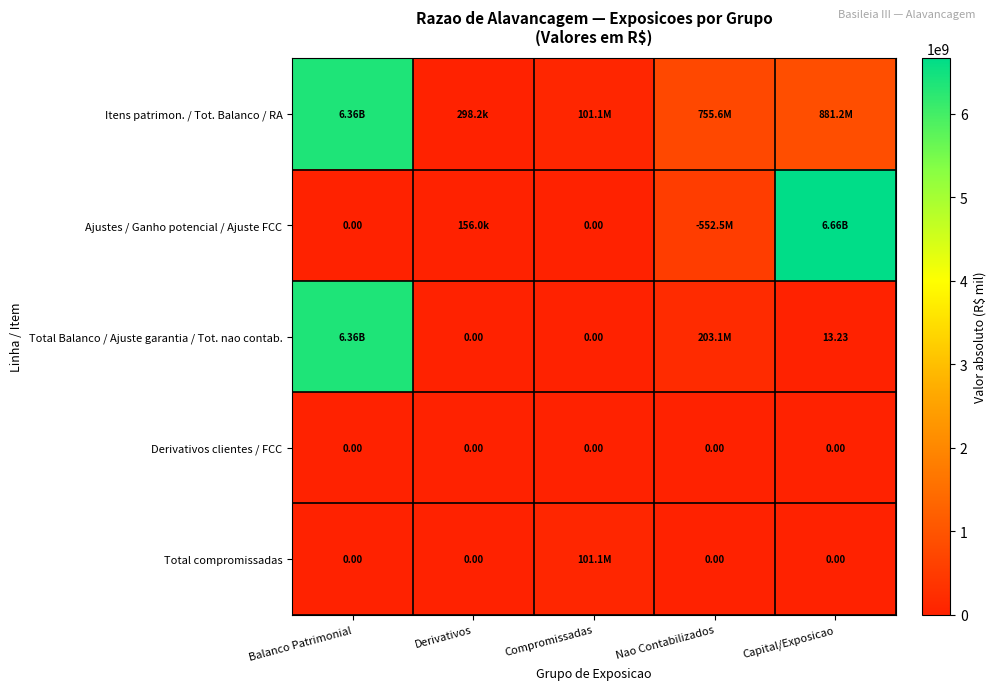

Which has a higher value, Capital/Exposicao or Balanco Patrimonial?

Balanco Patrimonial